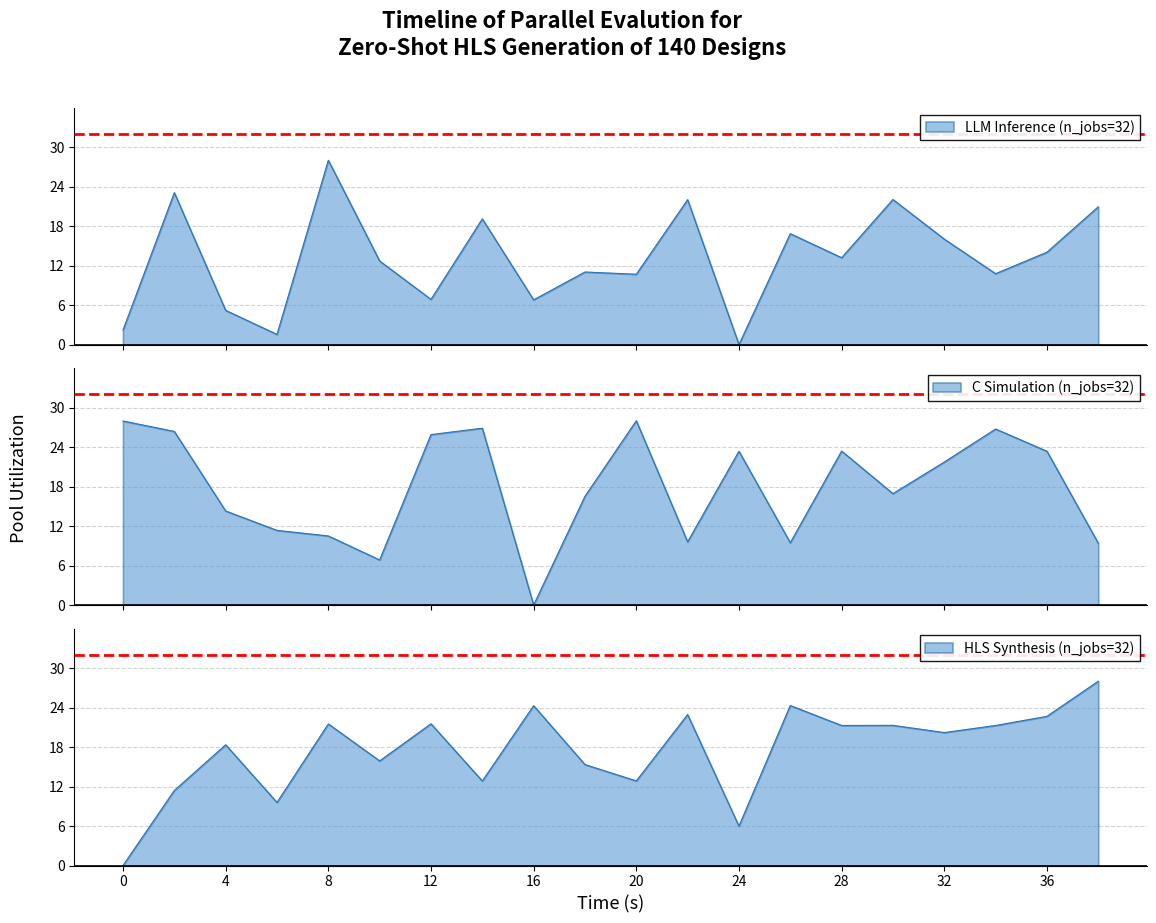

Which series has the largest range (max minus min)?

LLM Inference (n_jobs=32)